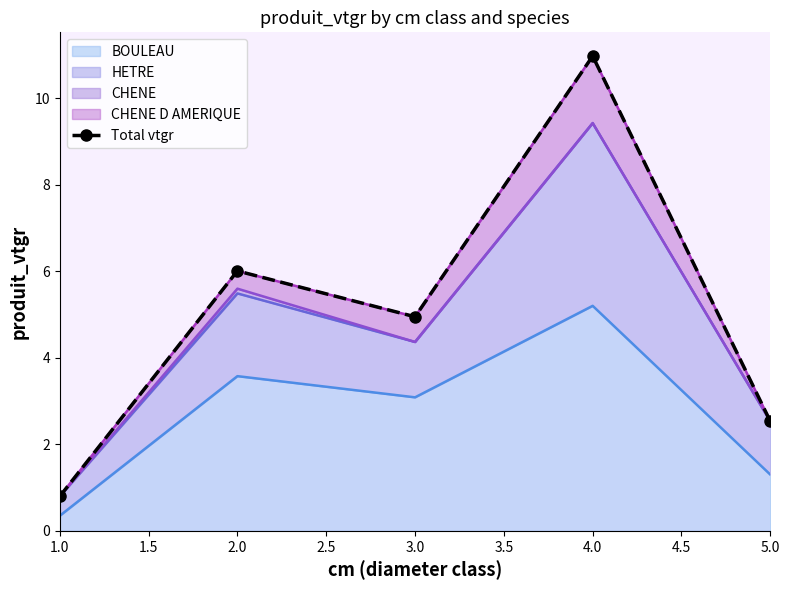

What is the average value?

5.1